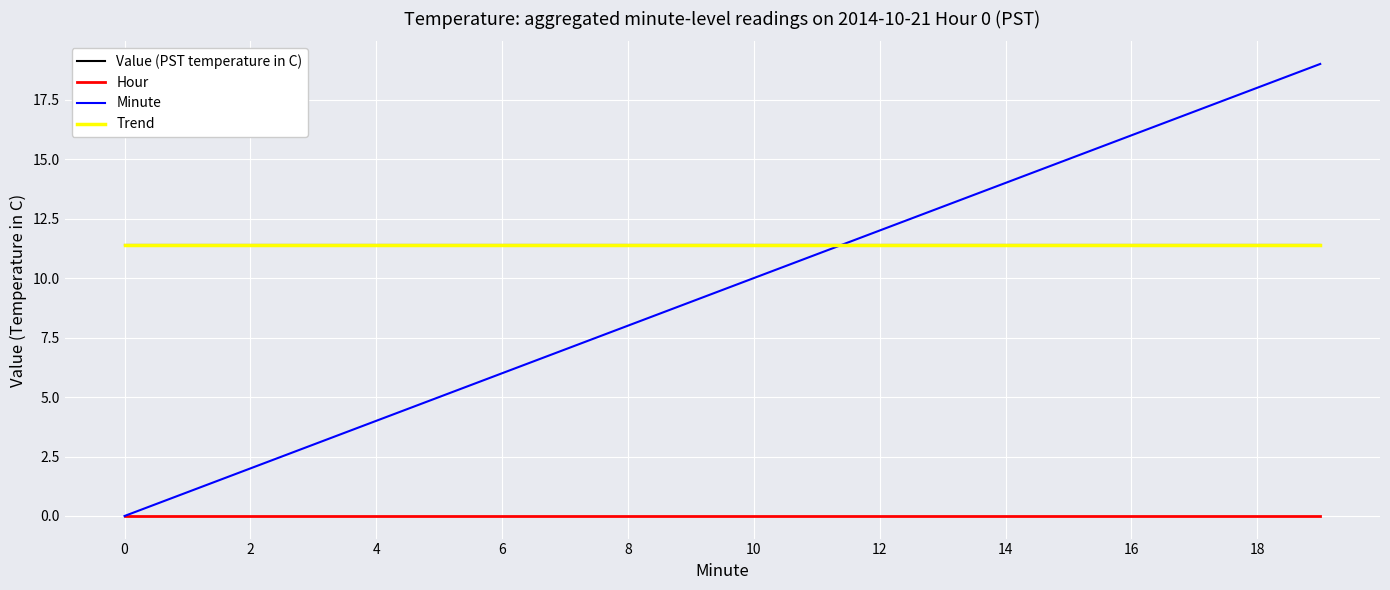

Which category has the highest value across all series?

19